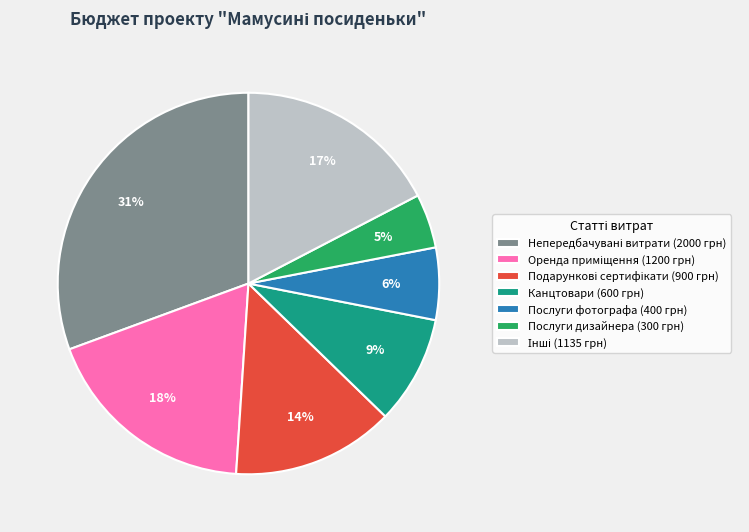

How many slices are in this pie chart?

7